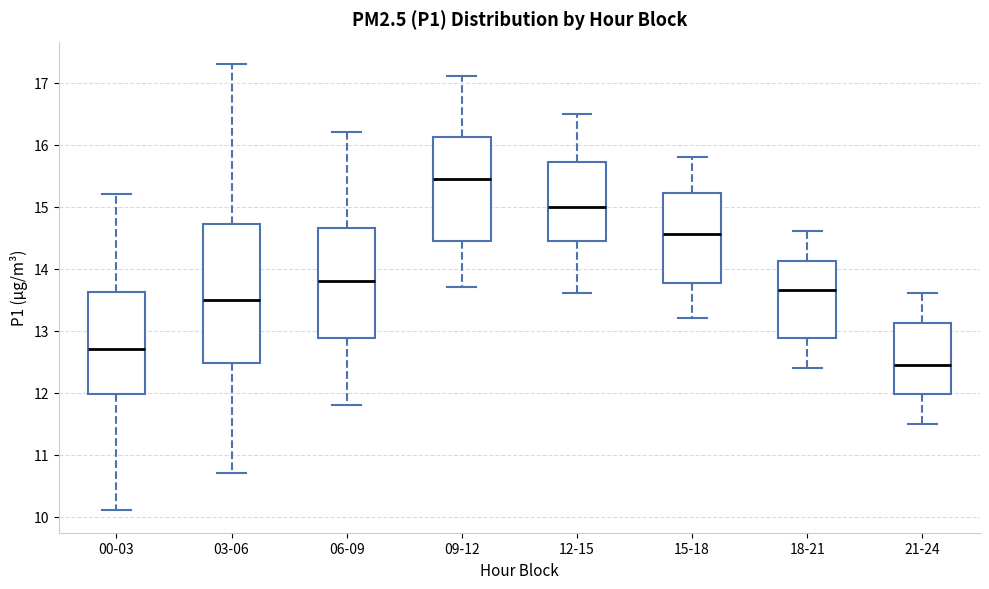

Reading left to right, read every box against the y-axis: the position of its median line, the range the box covers, and the ends of its whiskers. The values are not printed on the chart, so give them approximately, as read against the axis.

00-03: median 12.7, box 12.0 to 13.6, whiskers 10.1 to 15.2
03-06: median 13.5, box 12.5 to 14.7, whiskers 10.7 to 17.3
06-09: median 13.8, box 12.9 to 14.7, whiskers 11.8 to 16.2
09-12: median 15.5, box 14.5 to 16.1, whiskers 13.7 to 17.1
12-15: median 15.0, box 14.5 to 15.7, whiskers 13.6 to 16.5
15-18: median 14.6, box 13.8 to 15.2, whiskers 13.2 to 15.8
18-21: median 13.7, box 12.9 to 14.1, whiskers 12.4 to 14.6
21-24: median 12.5, box 12.0 to 13.1, whiskers 11.5 to 13.6